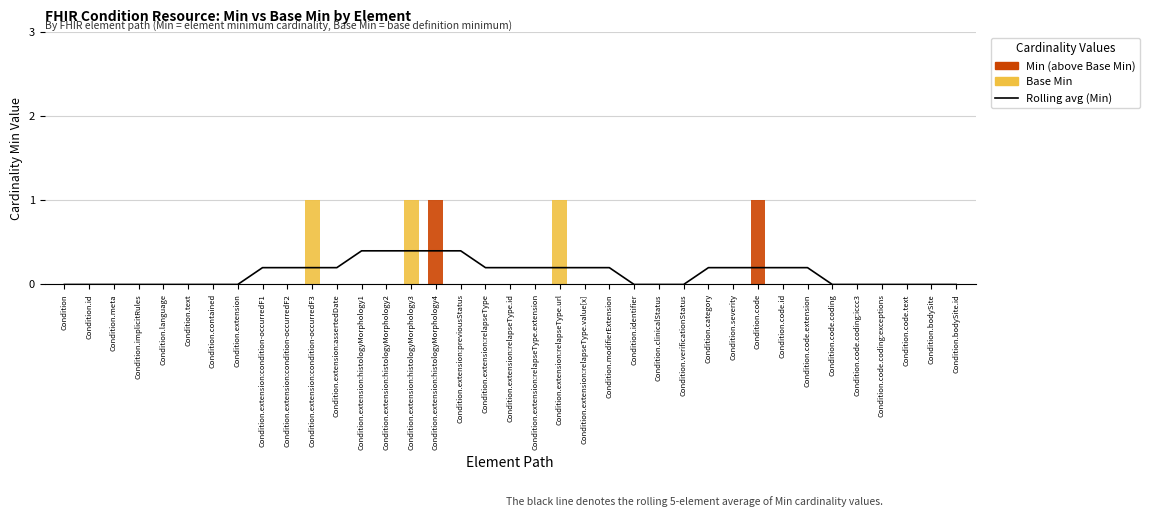

Between Condition.contained and Condition.extension:relapseType.extension, which series saw the biggest shift?

Rolling avg (Min)